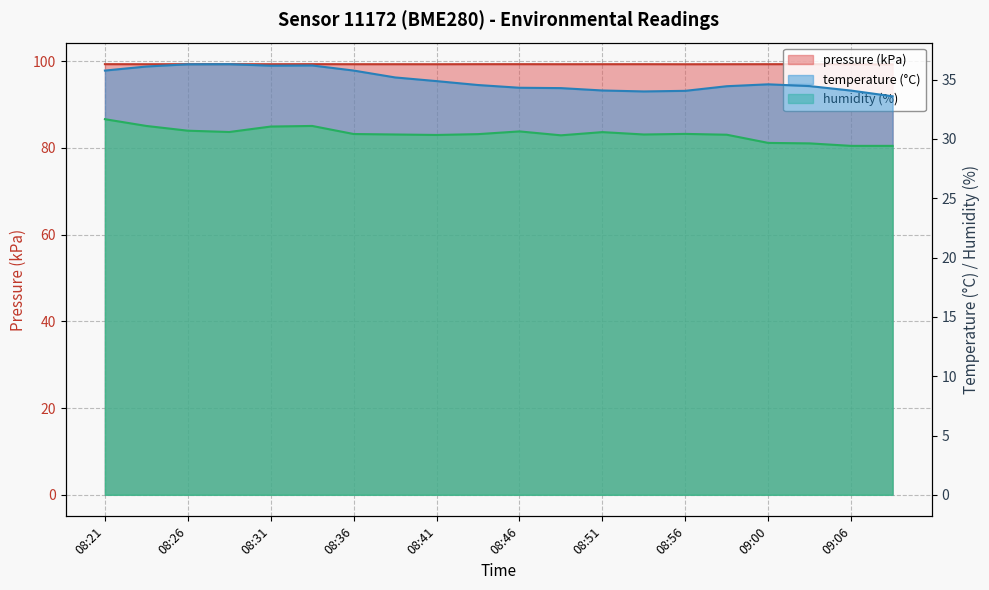

True or false: temperature and humidity cross at least once.

False